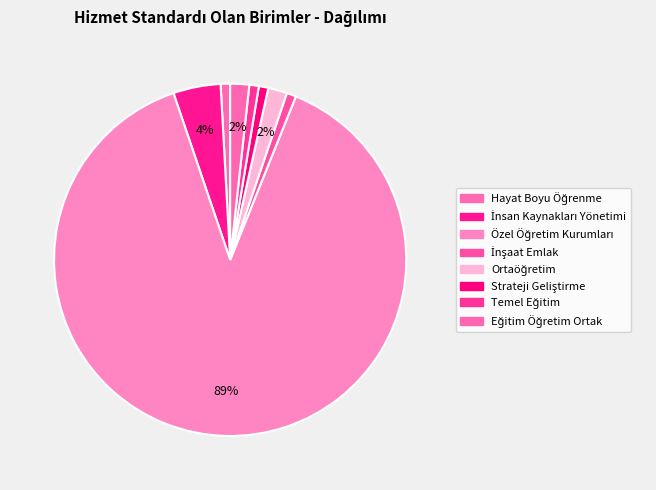

How many segments does this pie chart have?

8